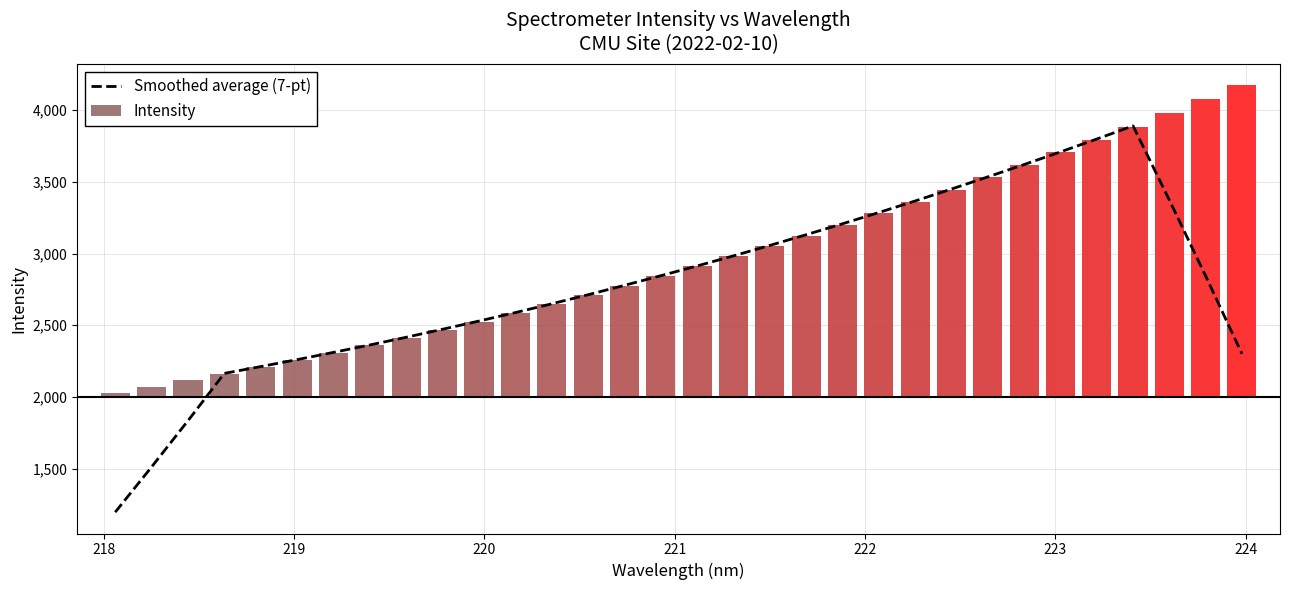

What is the difference between the maximum and minimum values?

2692.7